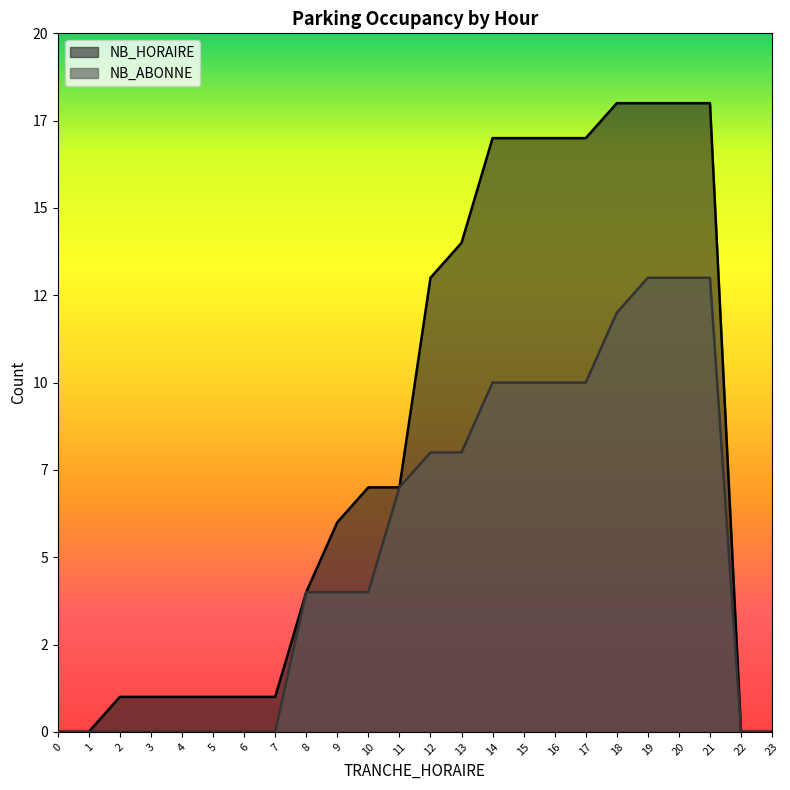

At how many categories does at least one series exceed 9?

10